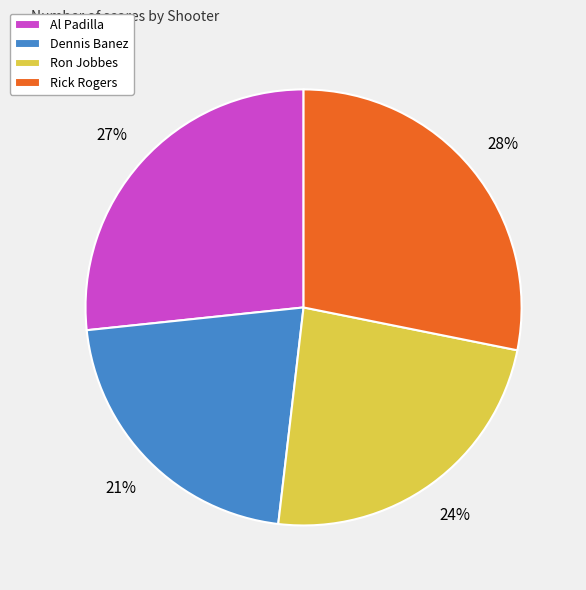

True or false: Dennis Banez accounts for 21% of the total.

True